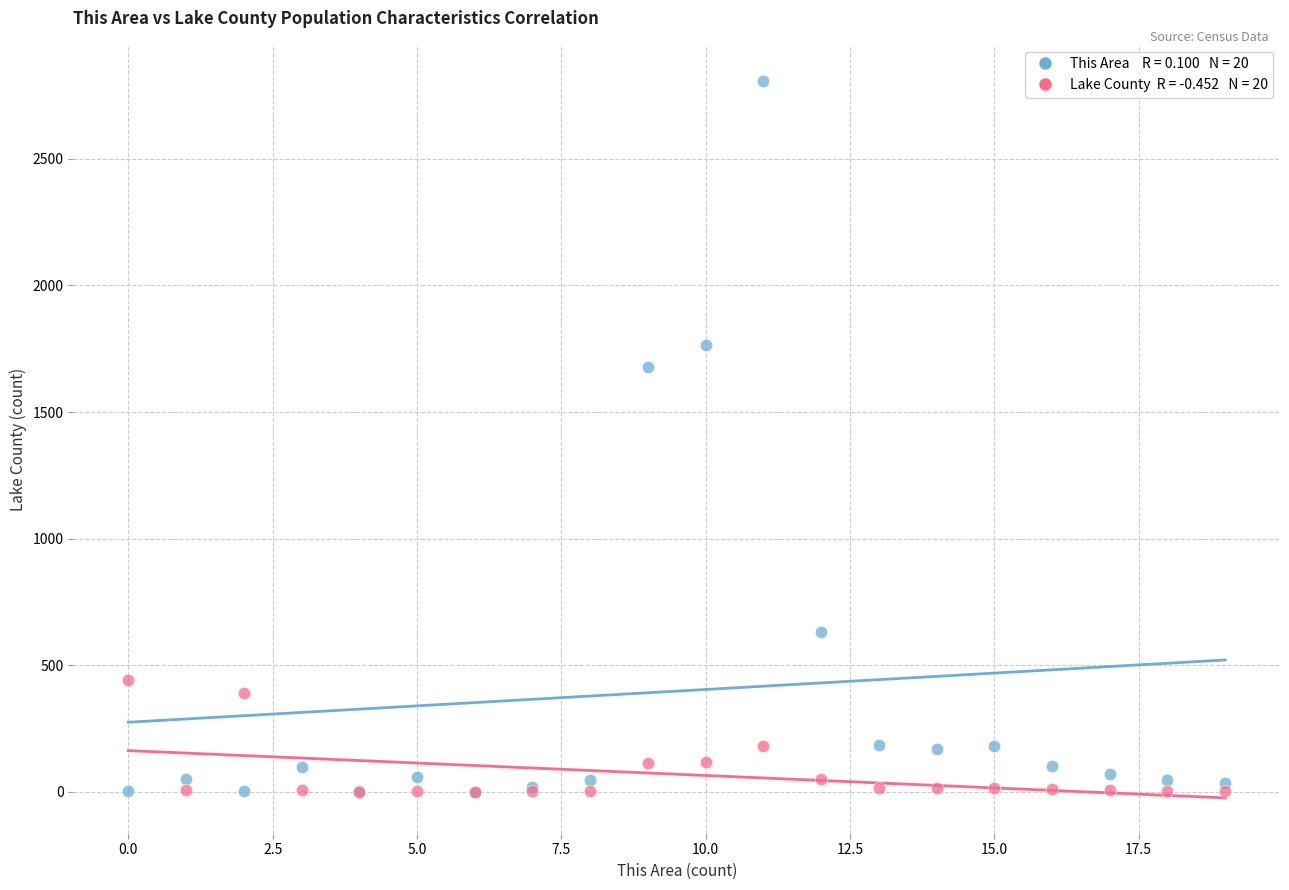

Across all series, what Y value is closest to 1404?

1676.0